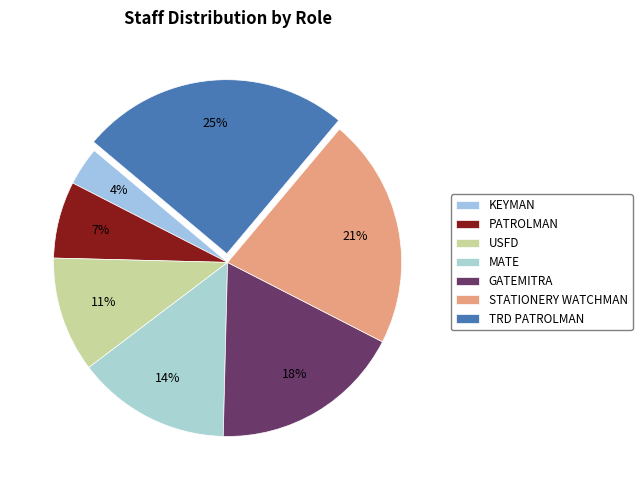

Do GATEMITRA and STATIONERY WATCHMAN together represent more than half of the pie?

No